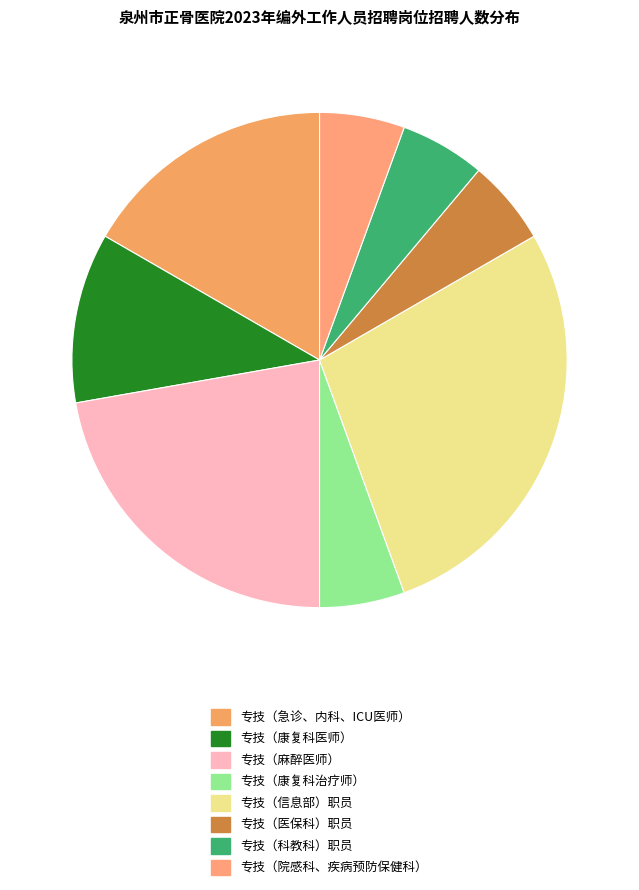

Count the number of slices in the pie.

8